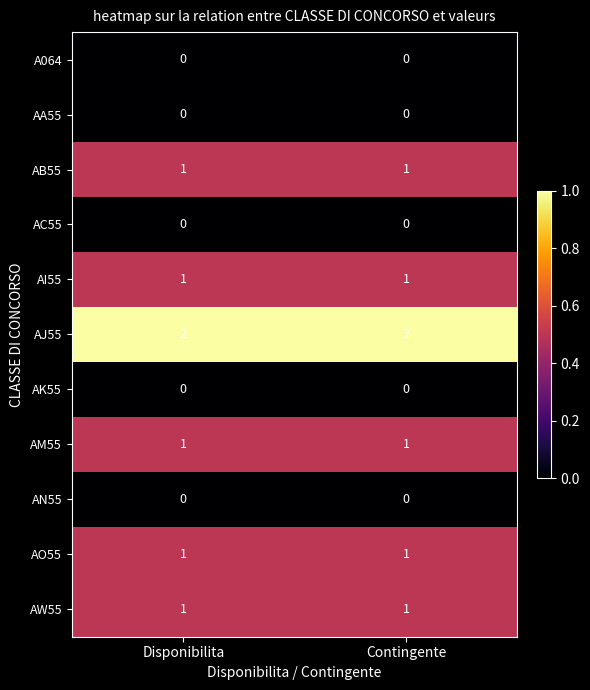

The value of AI55 at Contingente is 0. True or false?

False